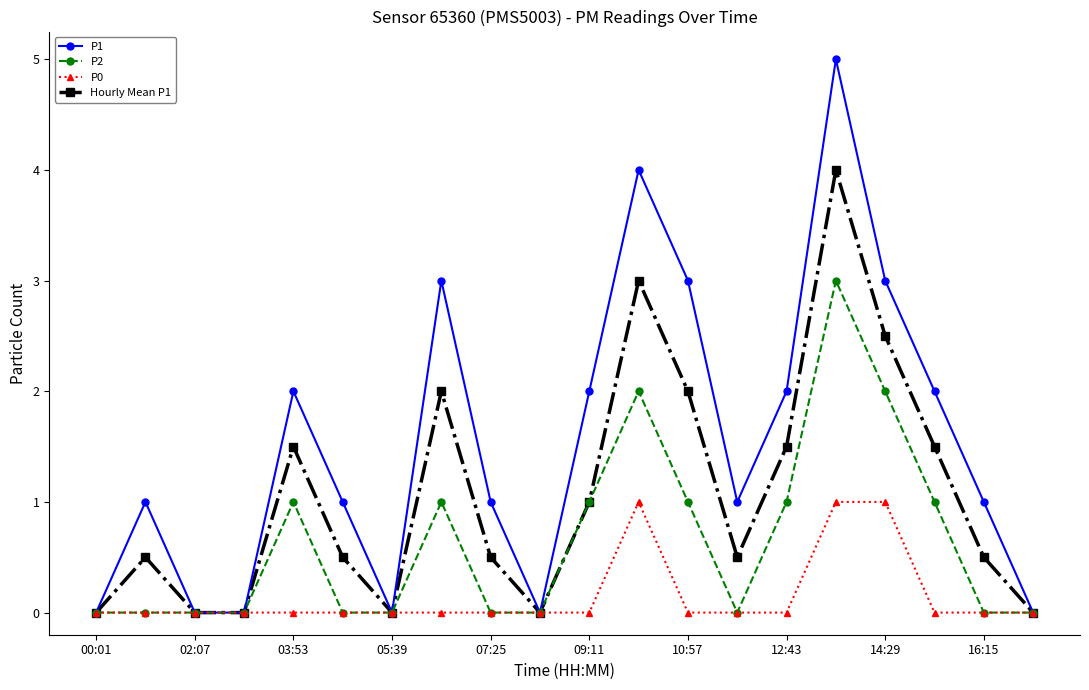

Which series has the largest range (max minus min)?

P1